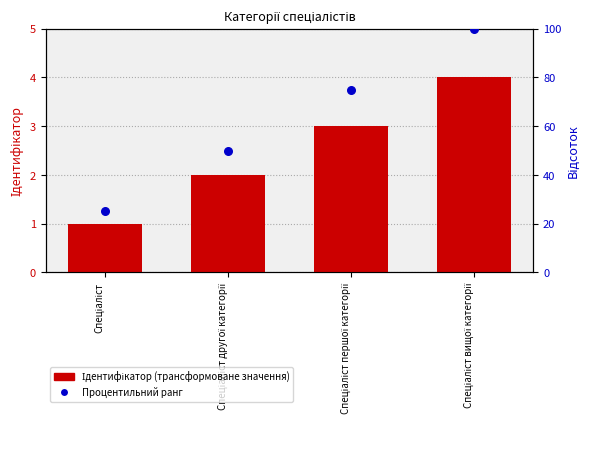

Which series reaches the minimum Y coordinate?

Ідентифікатор (трансформоване значення)